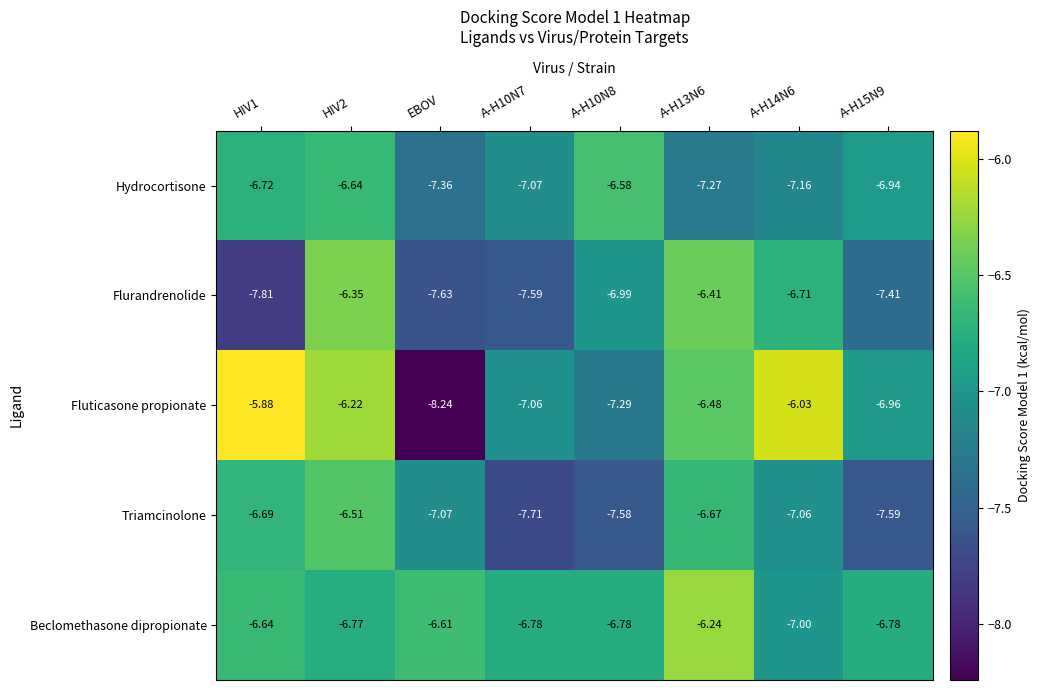

List the series in order of their peak value, lowest first.

Hydrocortisone, Triamcinolone, Flurandrenolide, Beclomethasone dipropionate, Fluticasone propionate